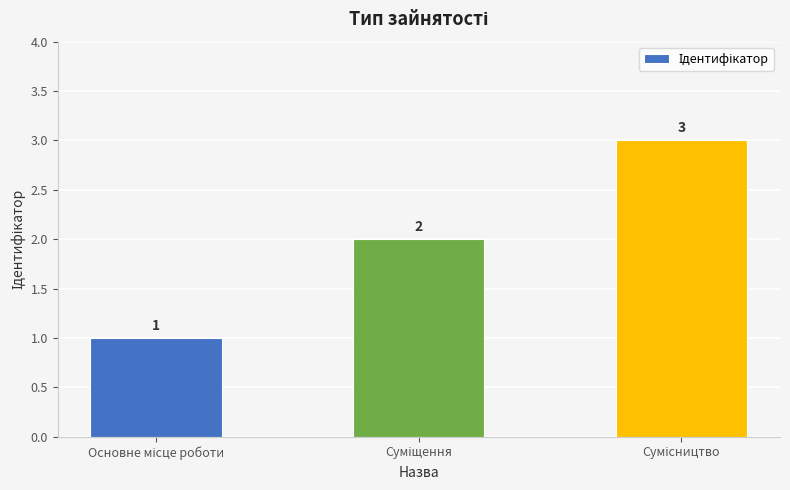

What is the value of the 3rd bar from the left?

3